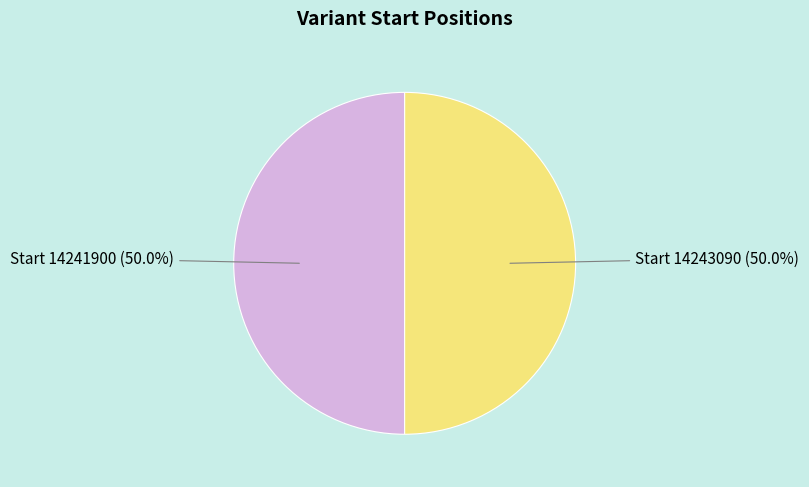

Combined, do Start 14243090 (50.0%) and Start 14241900 (50.0%) account for over 50%?

Yes